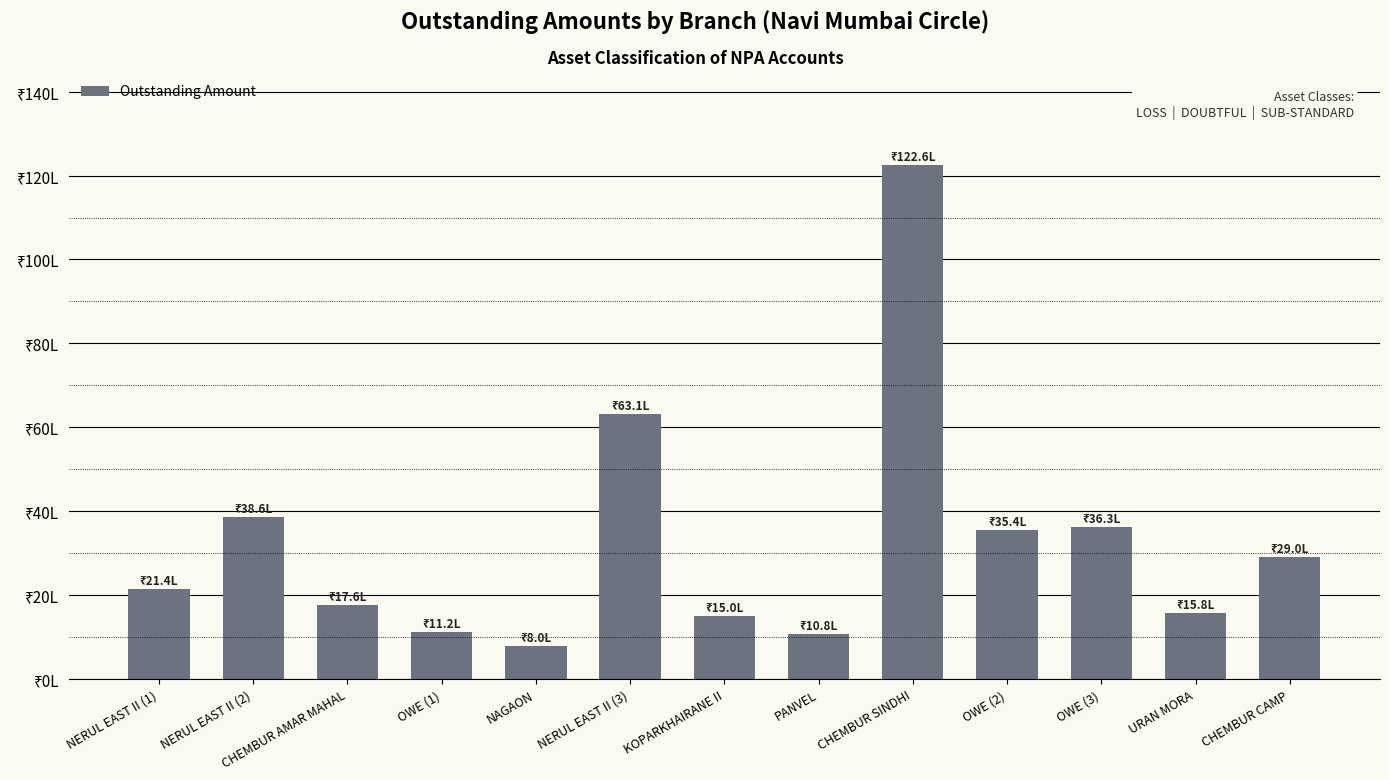

Which label corresponds to the largest value in the chart?

CHEMBUR SINDHI